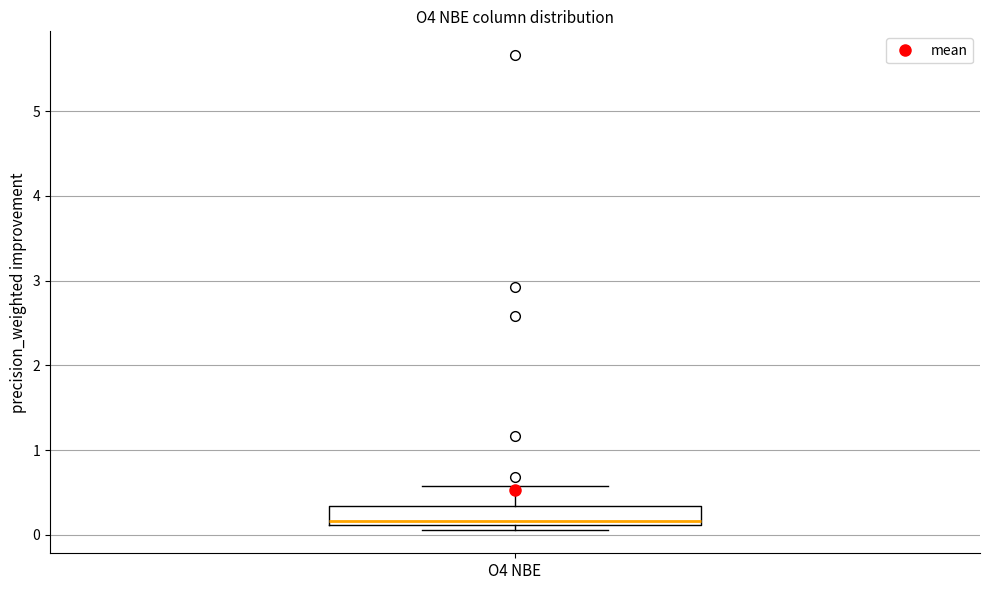

Transcribe this box plot: give where the median line is, the range the box spans, and where the two whiskers end, as read against the y-axis. The values are not printed on the chart, so give them approximately, as read against the axis.

median 0.2, box 0.1 to 0.3, whiskers 0.1 (just below the box's lower edge) to 0.6